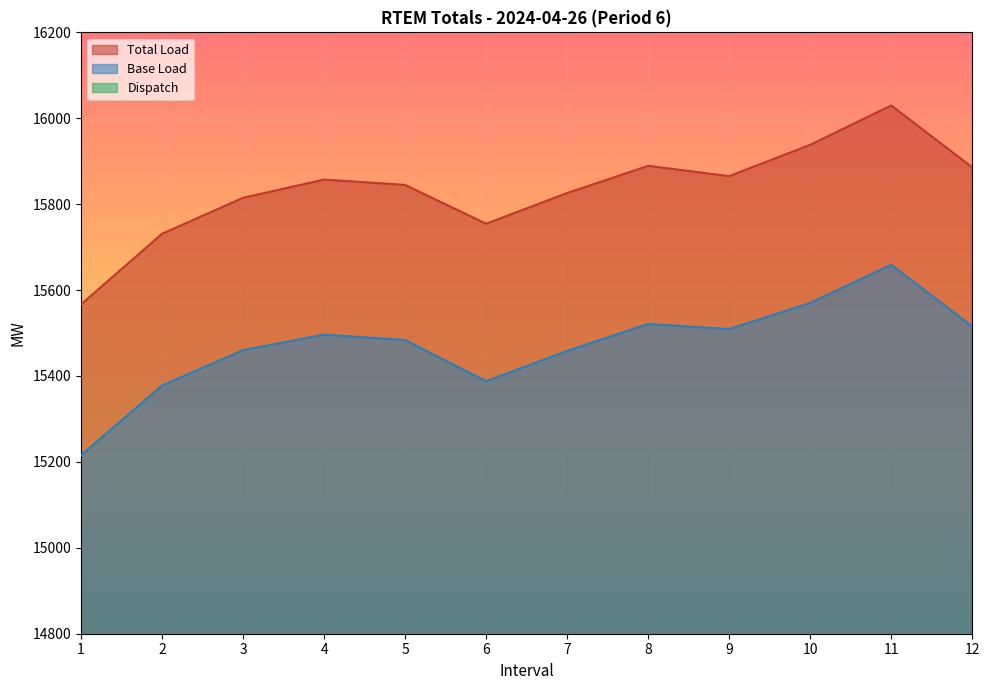

Reading left to right, list all the values displayed in this chart.

Total Load: 1=15566.6	2=15731.0	3=15814.8	4=15857.2	5=15844.8	6=15754.4	7=15825.9	8=15889.2	9=15865.2	10=15938.1	11=16029.8	12=15885.7
Base Load: 1=15215.3	2=15377.8	3=15460.0	4=15496.2	5=15483.7	6=15387.6	7=15458.2	8=15521.0	9=15509.2	10=15569.8	11=15658.9	12=15515.1
Dispatch: 1=351.2	2=353.2	3=354.8	4=361.0	5=361.1	6=366.8	7=367.7	8=368.2	9=356.0	10=368.3	11=370.9	12=370.6